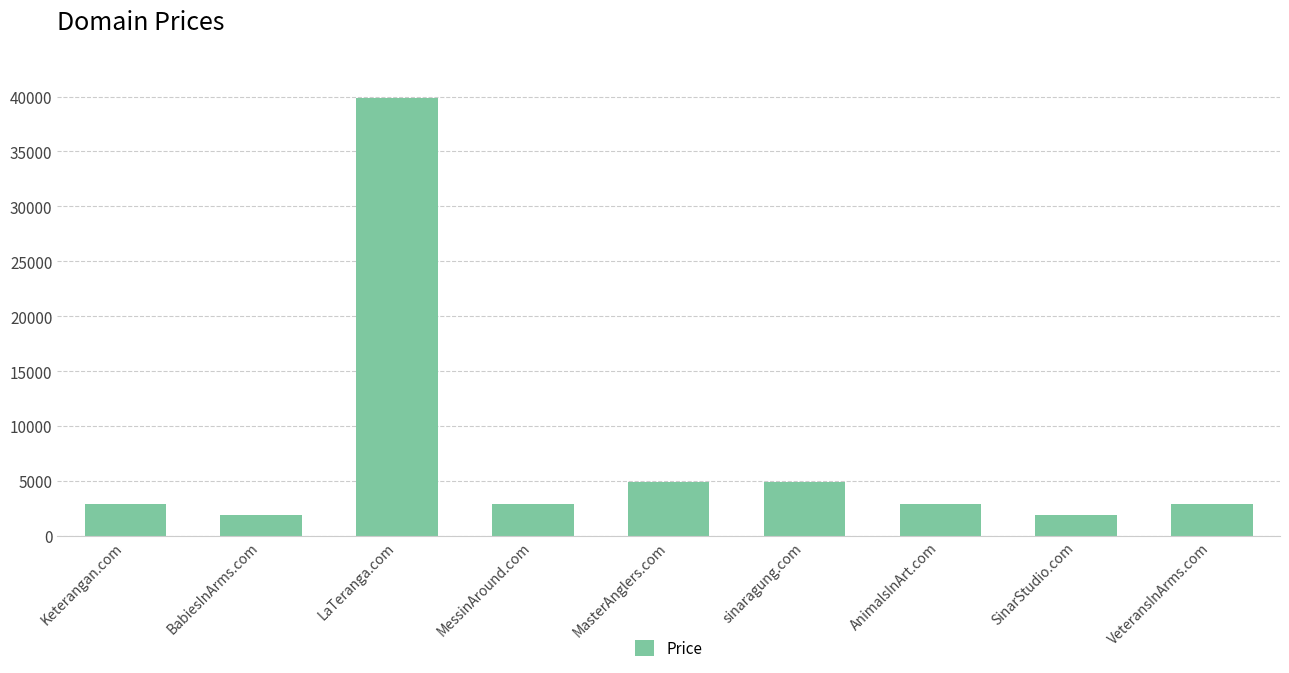

What is the change in value from LaTeranga.com to AnimalsInArt.com?

-37000